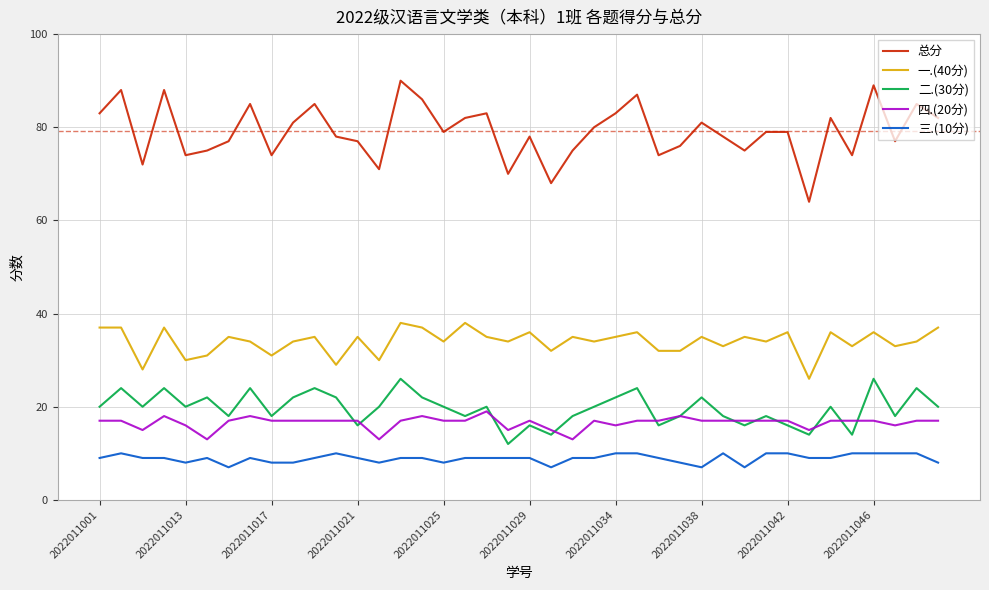

Which series has the largest total across all categories?

总分